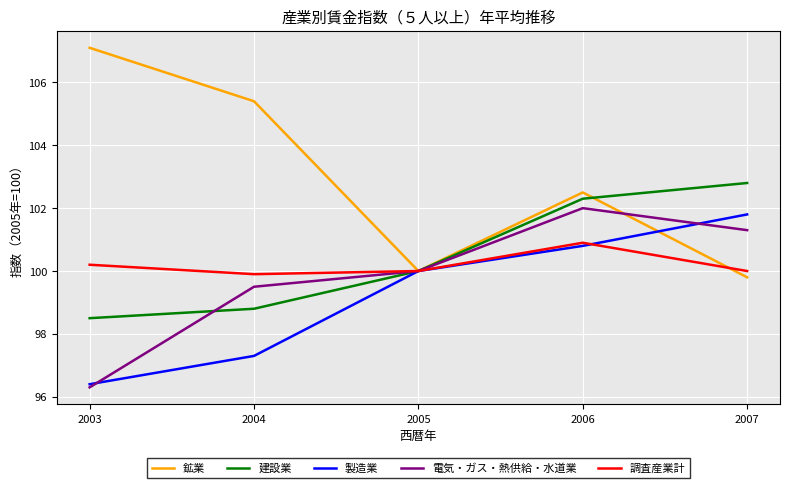

What is the difference between the maximum and minimum values in the 電気・ガス・熱供給・水道業 series?

5.7